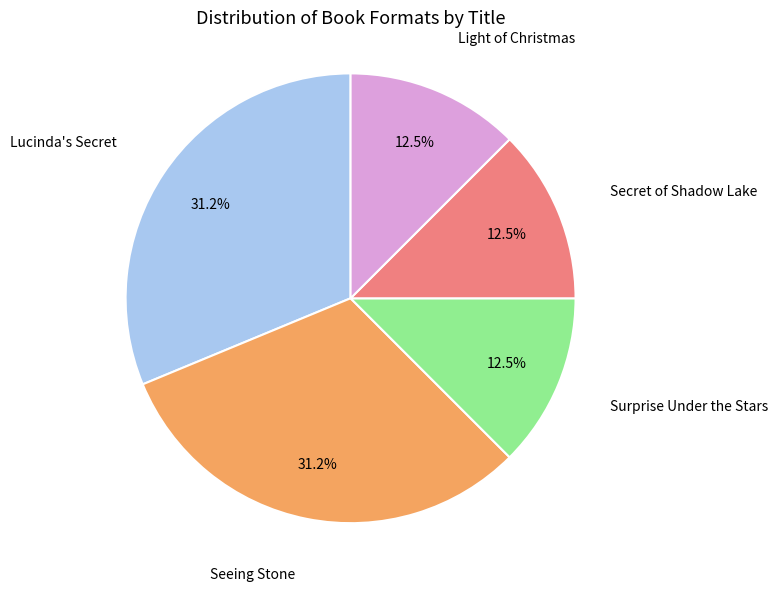

To the nearest percent, what is the average slice percentage?

20%